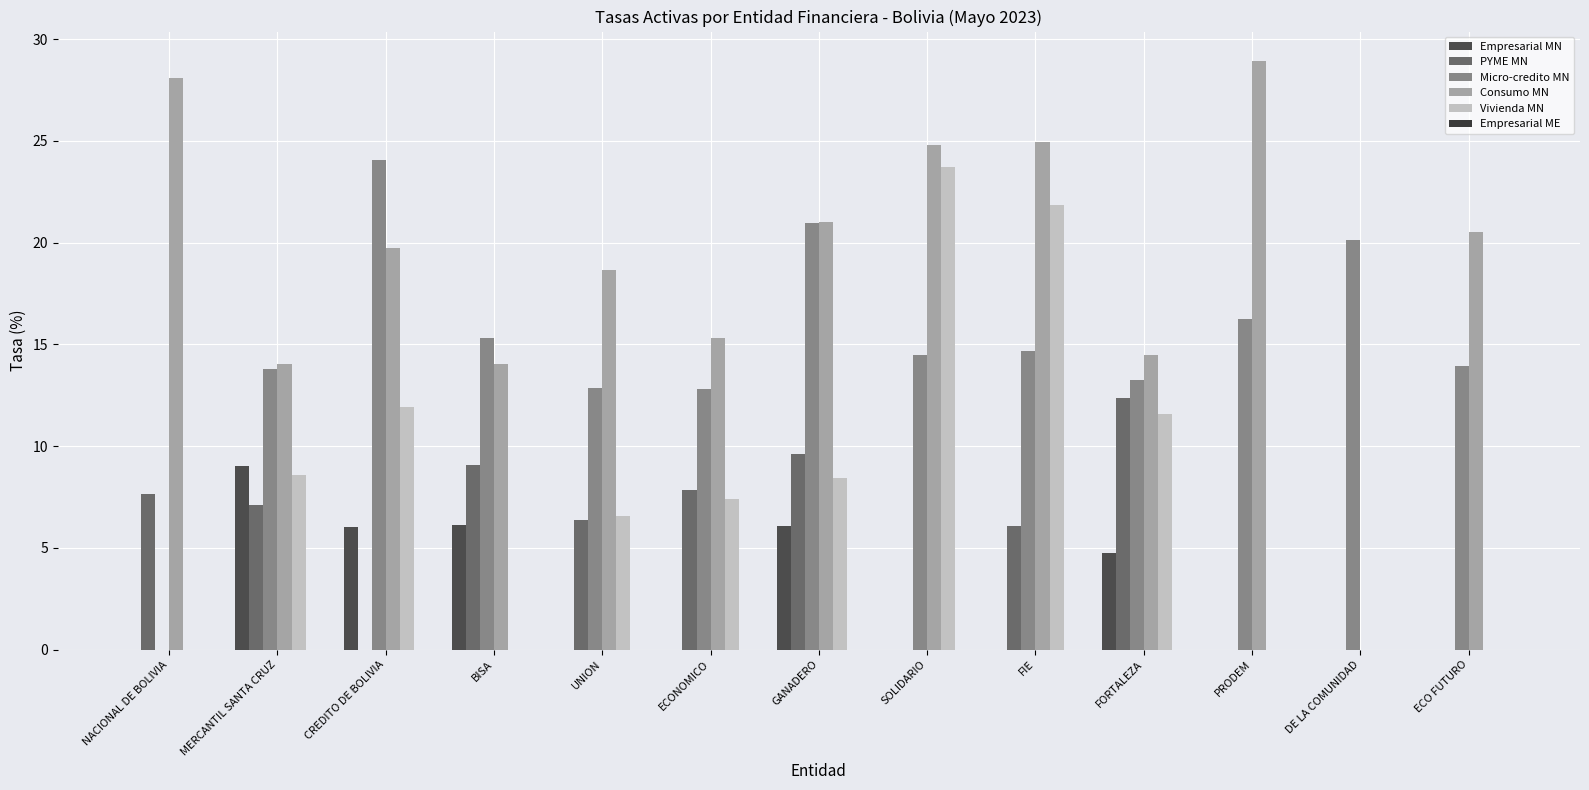

How many groups of bars are there?

13